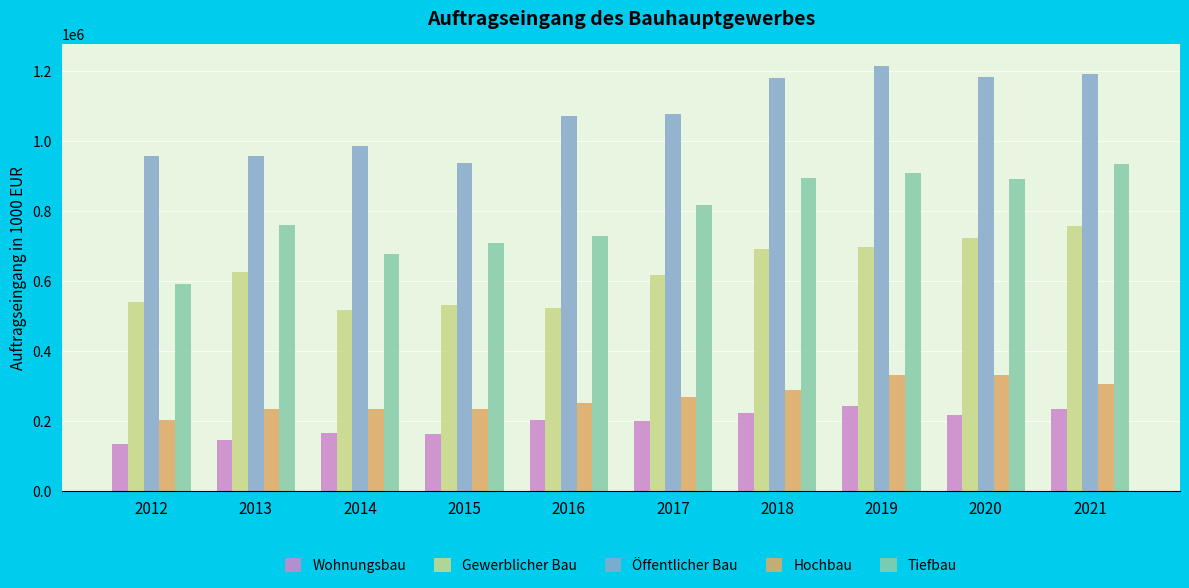

How many bars are there in total?

50